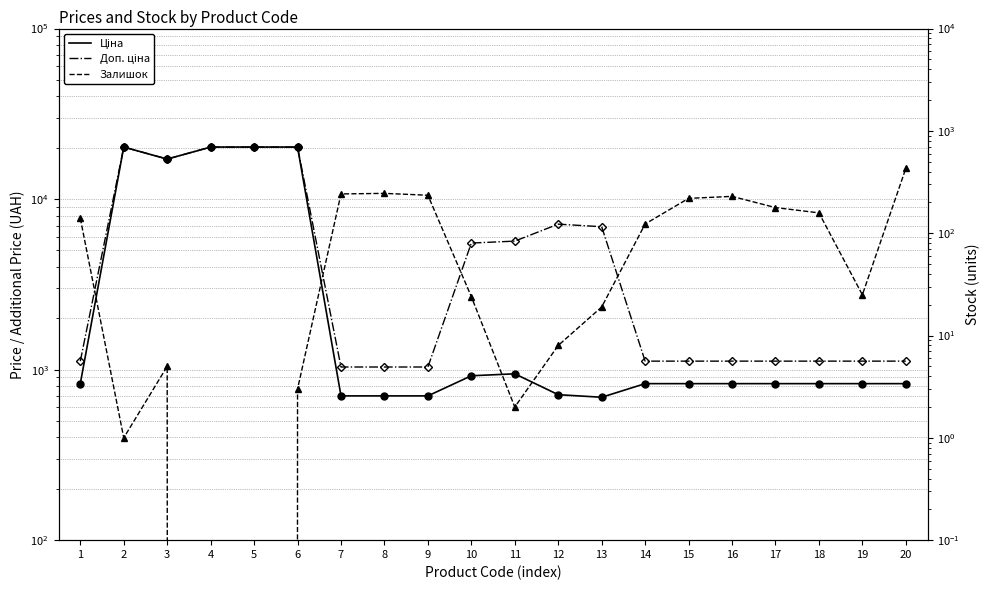

Reading left to right, what are all the values shown in this chart?

Ціна: 827.6	20186.0	17165.0	20186.0	20186.0	20186.0	701.4	701.4	701.4	920.5	944.9	713.0	688.5	827.6	827.6	827.6	827.6	827.6	827.6	827.6
Доп. ціна: 1121.5	20186.0	17165.0	20186.0	20186.0	20186.0	1036.0	1036.0	1036.0	5523.0	5669.5	7129.6	6885.5	1121.5	1121.5	1121.5	1121.5	1121.5	1121.5	1121.5
Залишок: 140.0	1.0	5.0	0.0	0.0	3.0	242.0	245.0	235.0	24.0	2.0	8.0	19.0	123.0	219.0	229.0	178.0	158.0	25.0	430.0